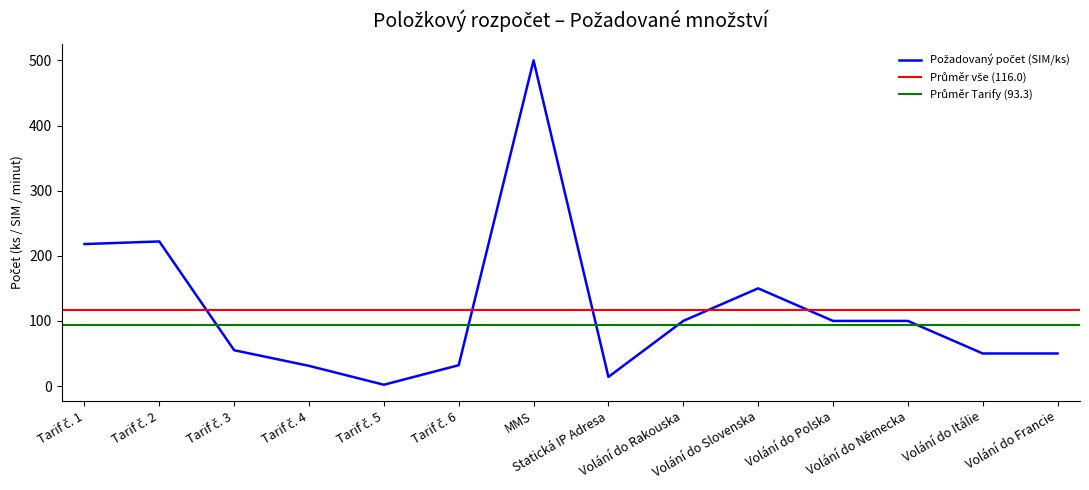

How many interior local peaks (higher than both neighbors) does the data have?

3